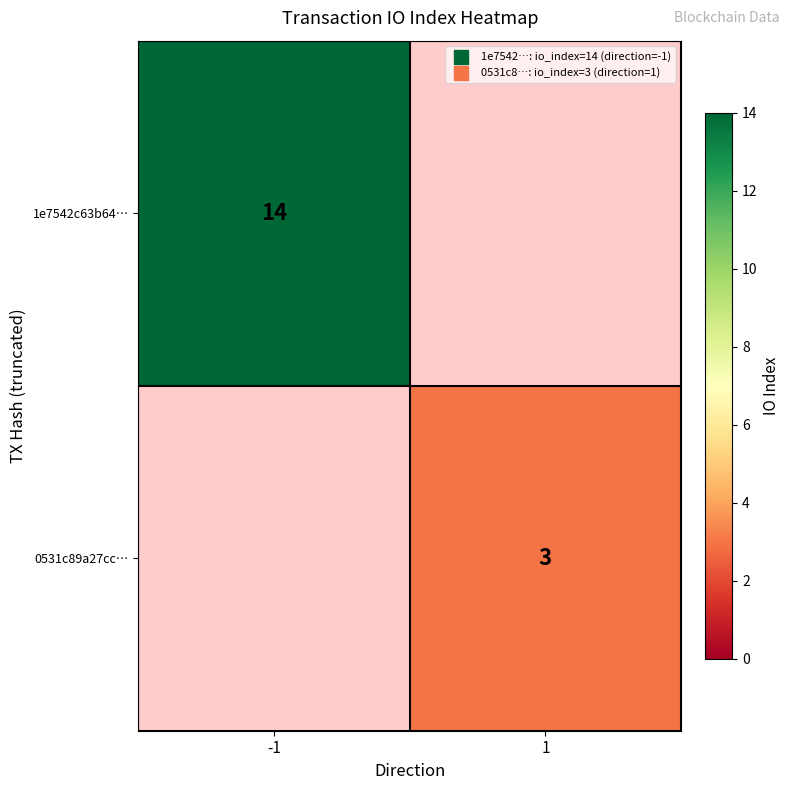

Is the value of 0531c89a27cc… at 1 greater than the value of 1e7542c63b64… at -1?

No